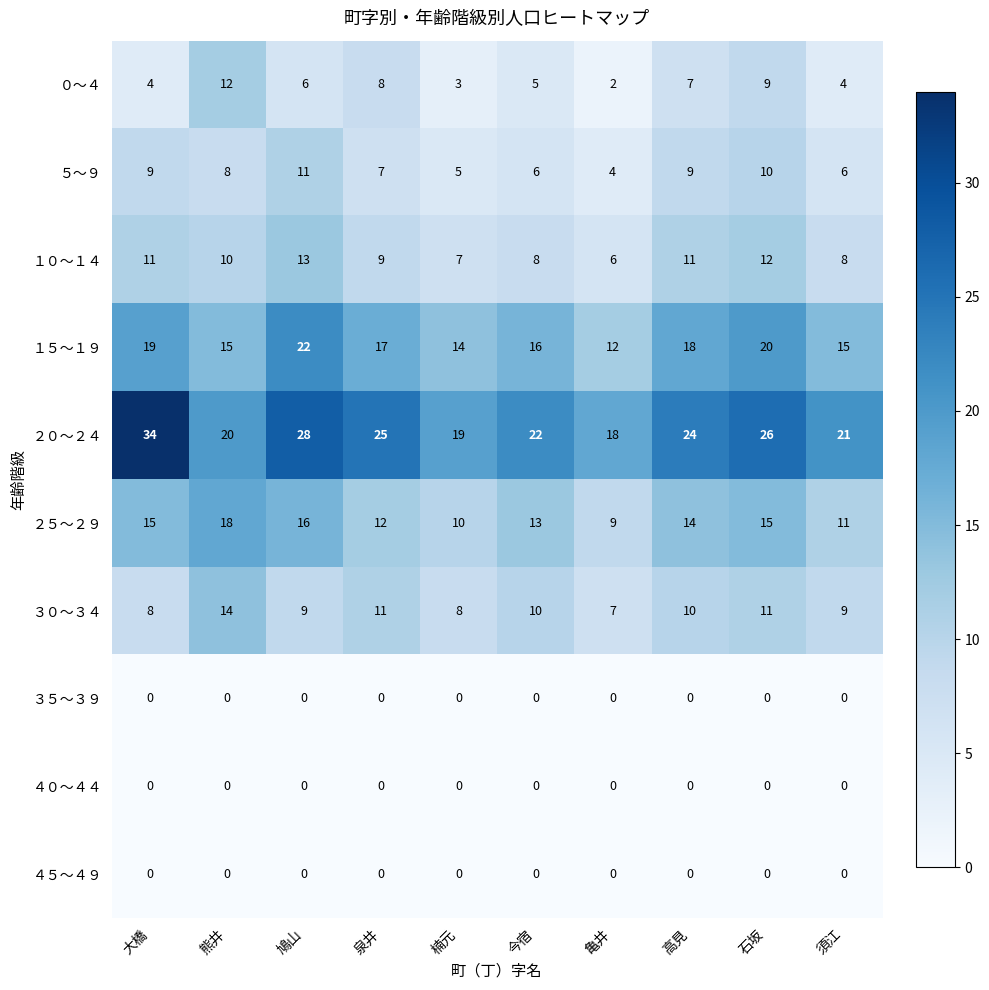

Which series has the largest total across all categories?

２０～２４